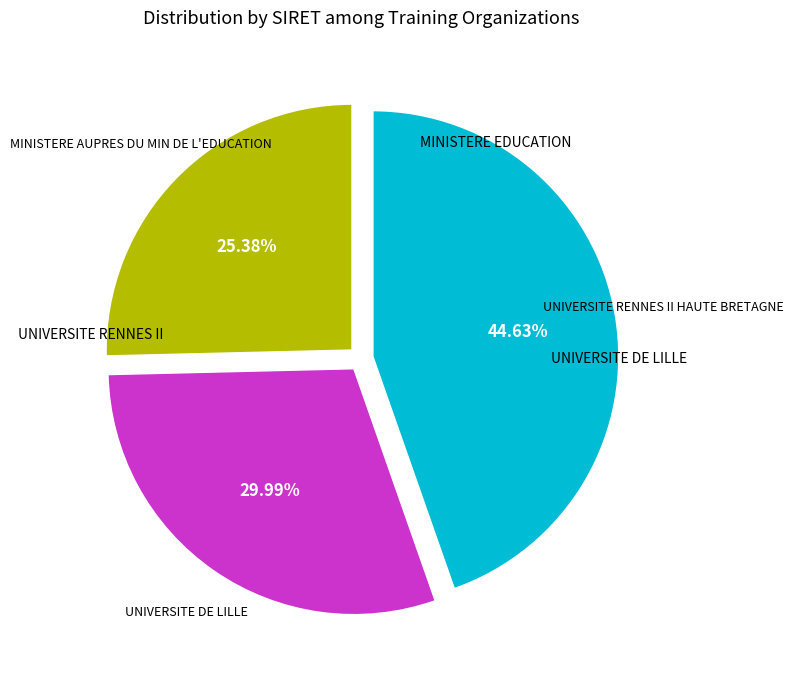

Is the sum of MINISTERE AUPRES DU MIN DE L'EDUCATION and UNIVERSITE DE LILLE greater than half?

Yes